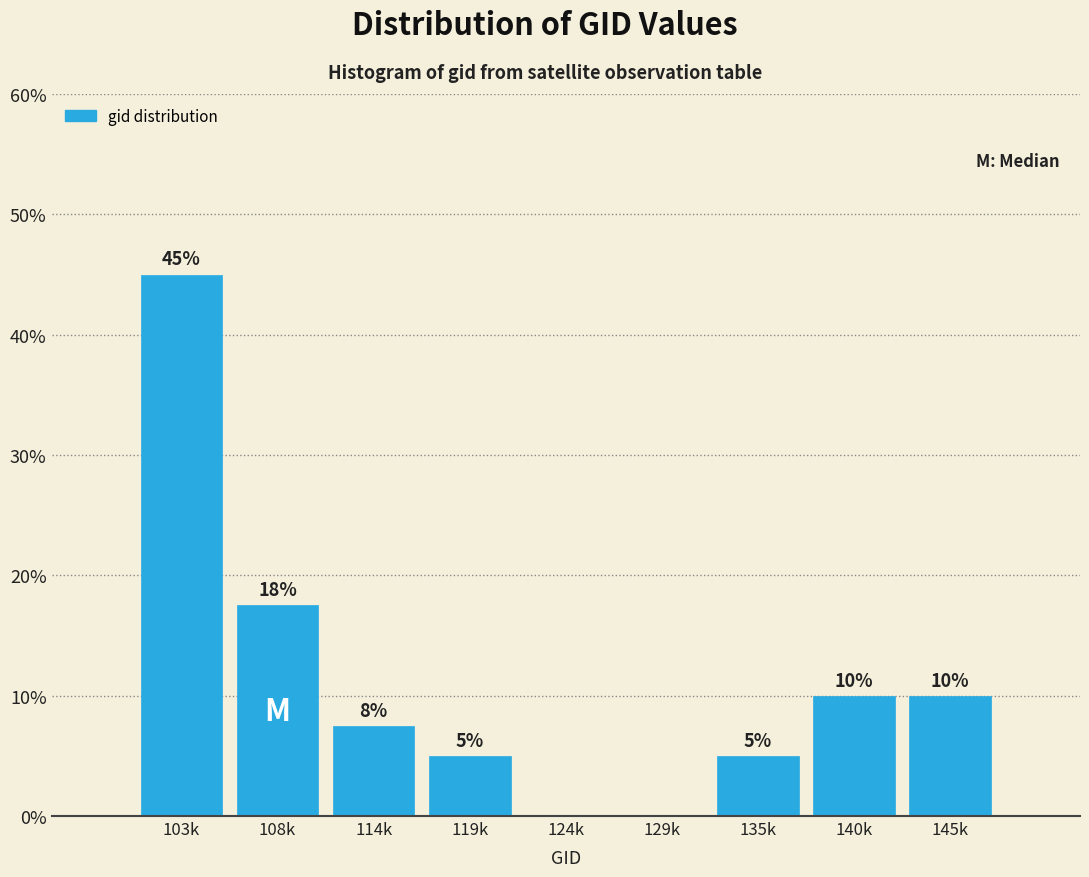

What is the change in value from 103k to 145k?

-35.0